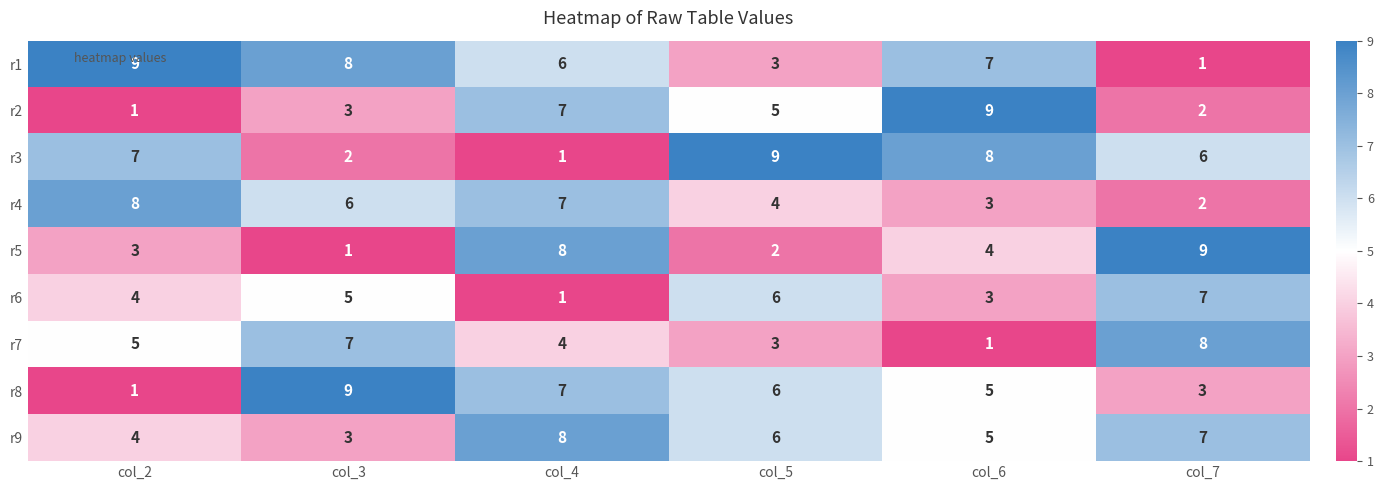

Which series changed the most between col_2 and col_5?

r1